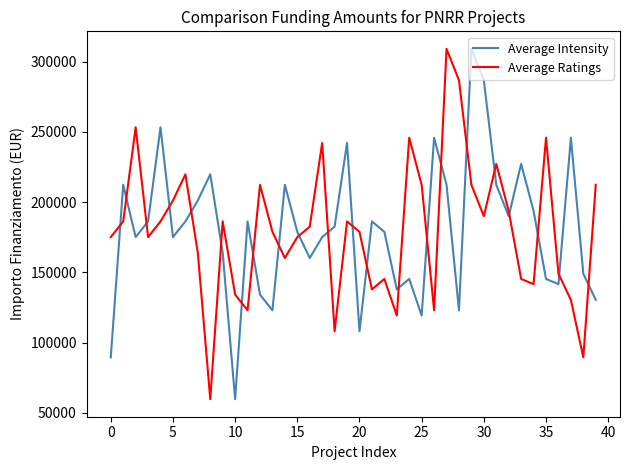

What is the average value of the Average Intensity series?

180143.2